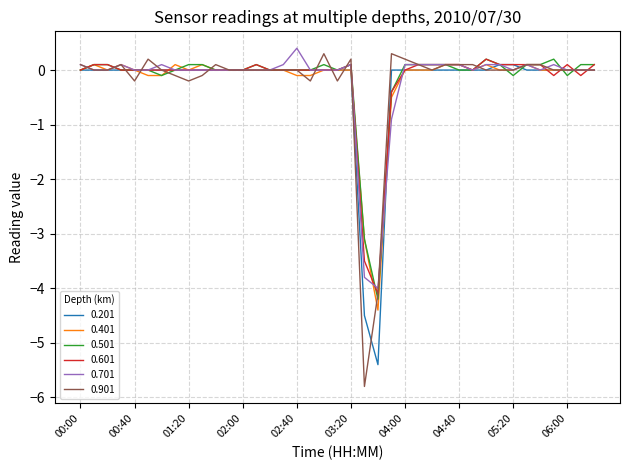

What is the minimum value shown in the chart?

-5.8